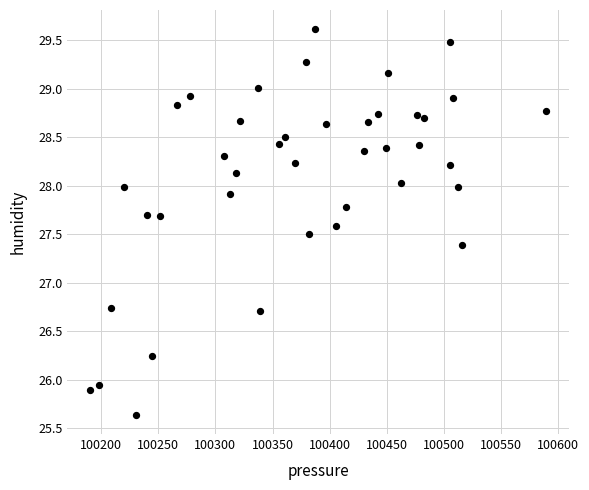

What is the range of X values (max minus min)?

399.0